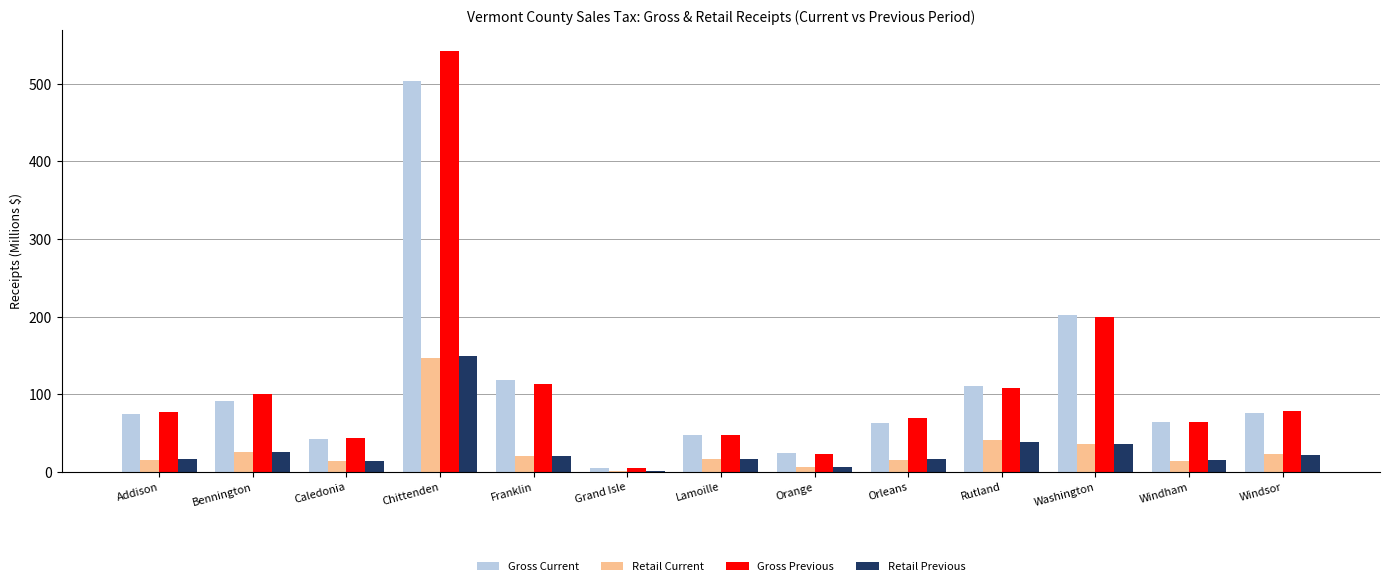

Between Grand Isle and Washington, which series saw the biggest shift?

Gross Current